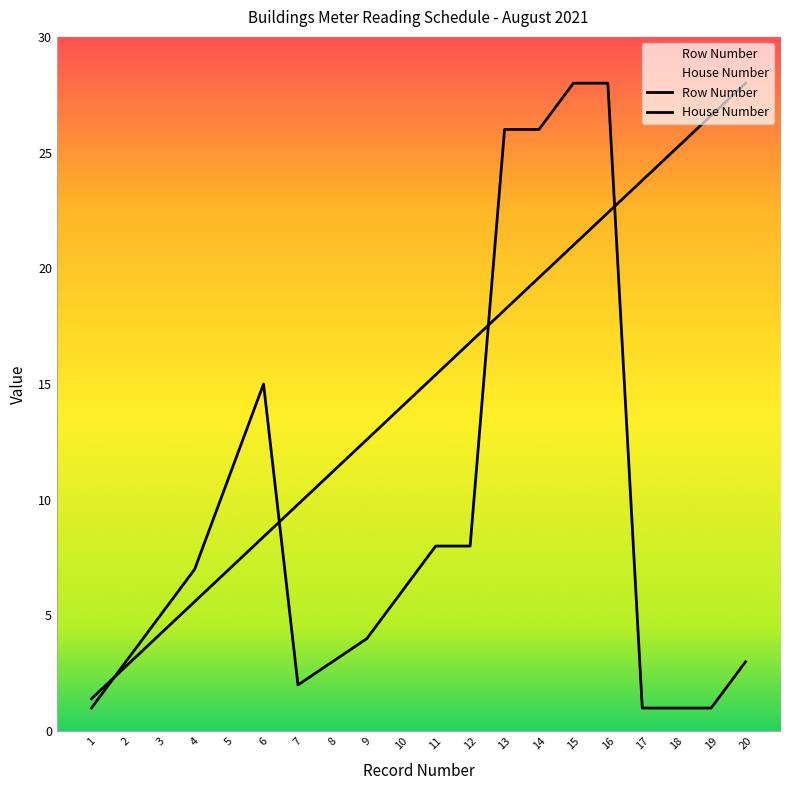

The value of Row Number at 6 is 11.8. True or false?

False